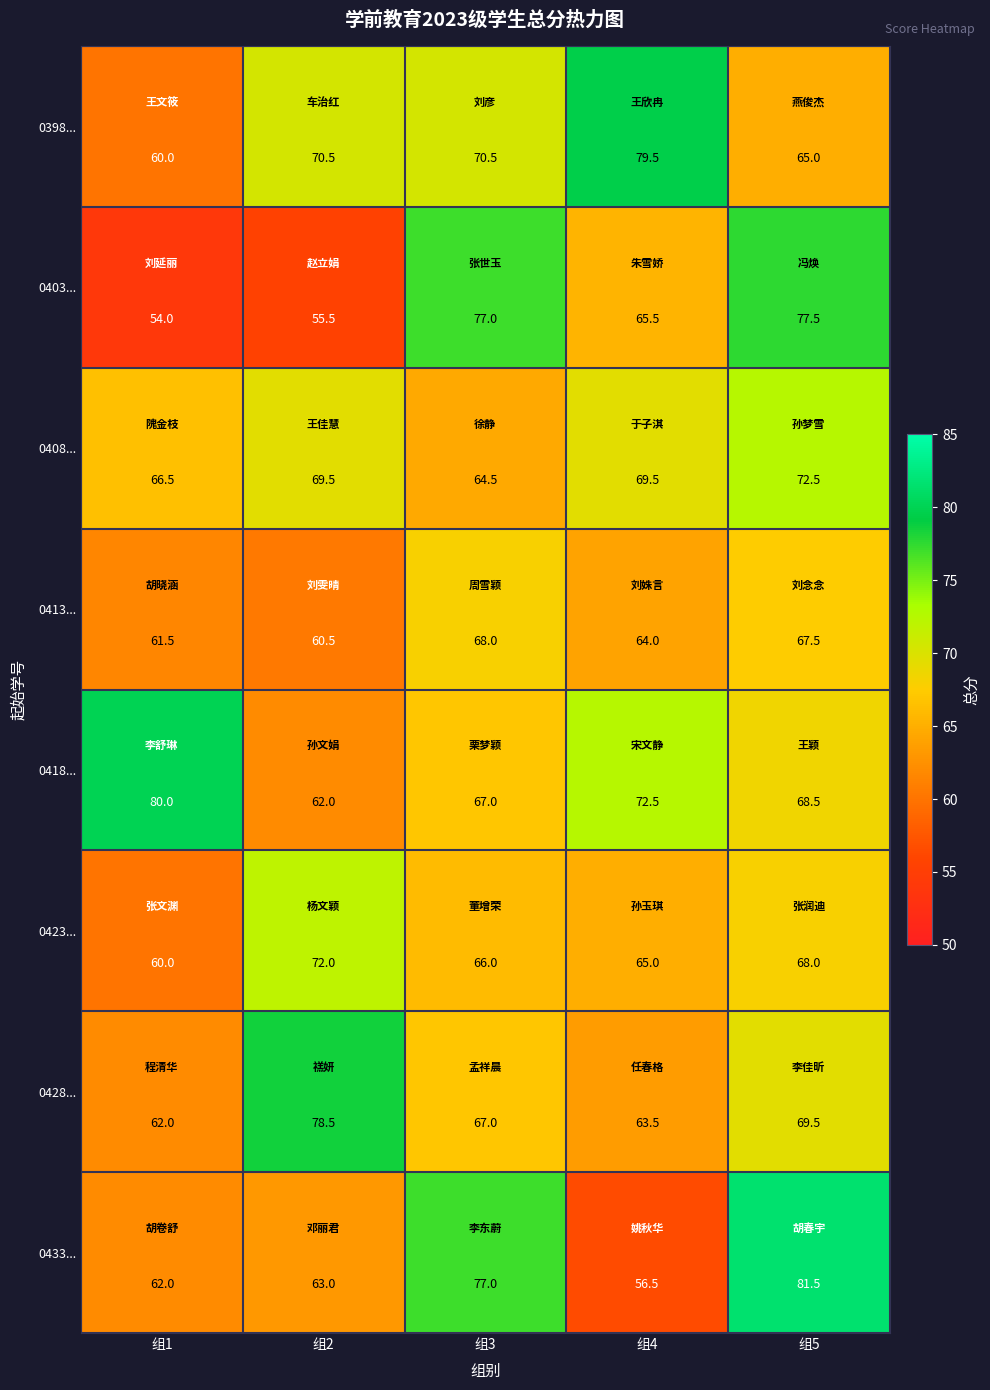

At which label is 0428... closest to 70?

组5